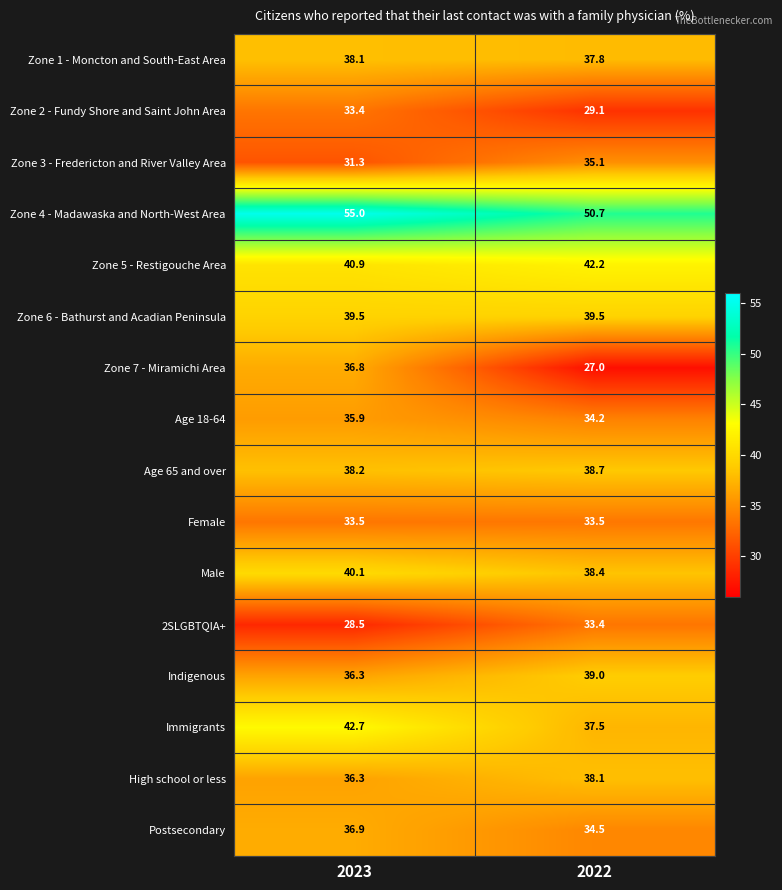

The 2SLGBTQIA+ series shows 33.4 at 2022. True or false?

True